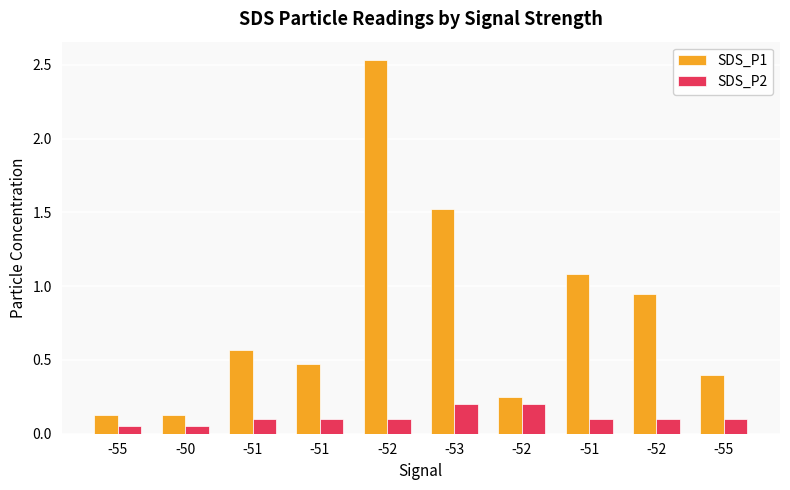

List the series in order of their peak value, lowest first.

SDS_P2, SDS_P1